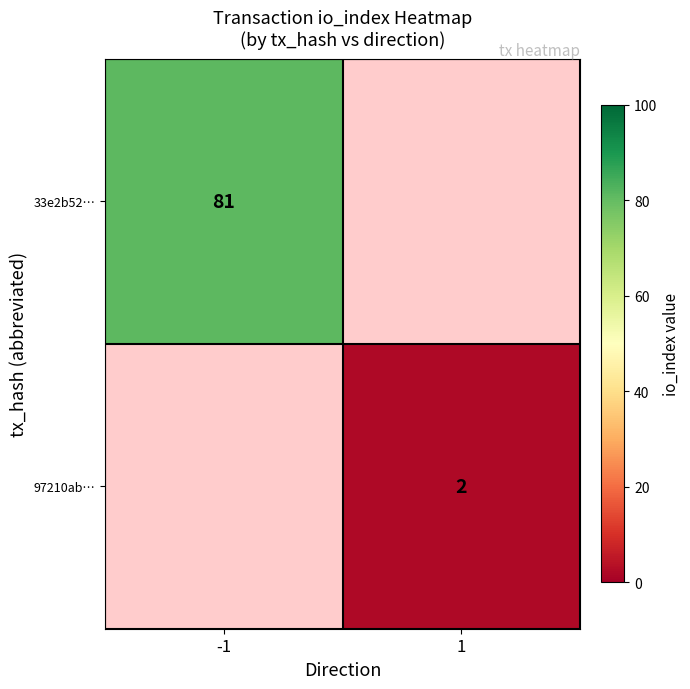

True or false: 97210ab… has a value of 2 at 1.

True